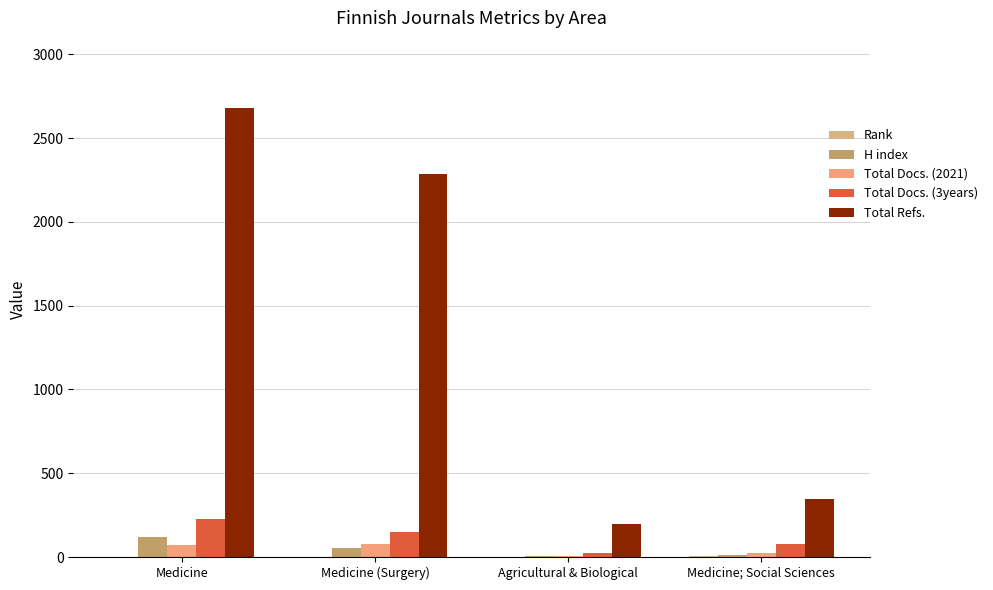

The Total Docs. (2021) series shows 75 at Medicine (Surgery). True or false?

True